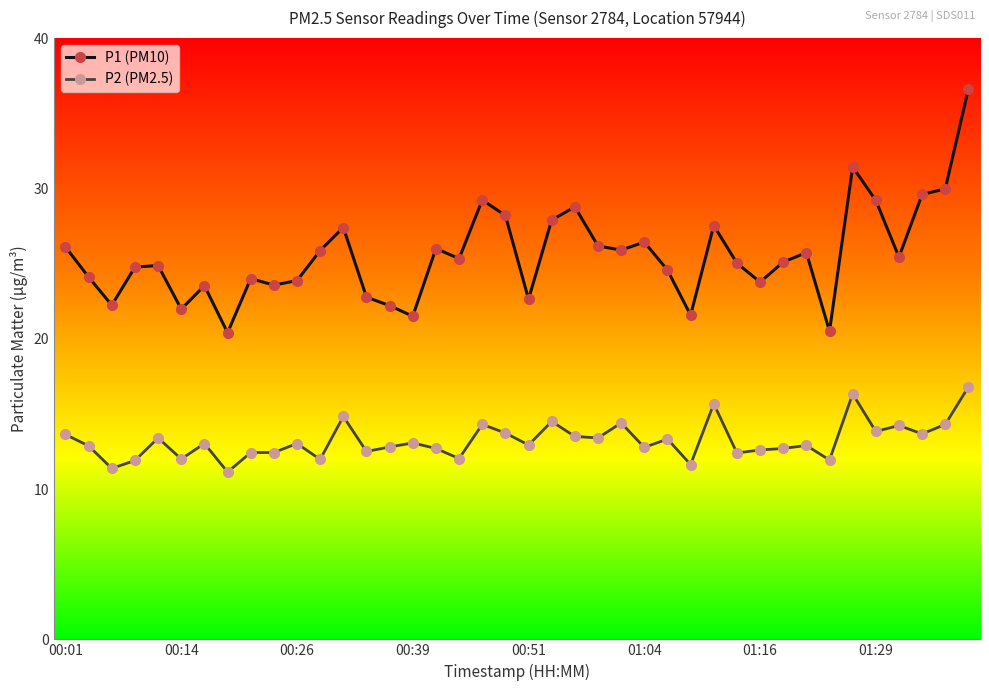

True or false: P2 (PM2.5) has more than 1 interior local peaks.

True